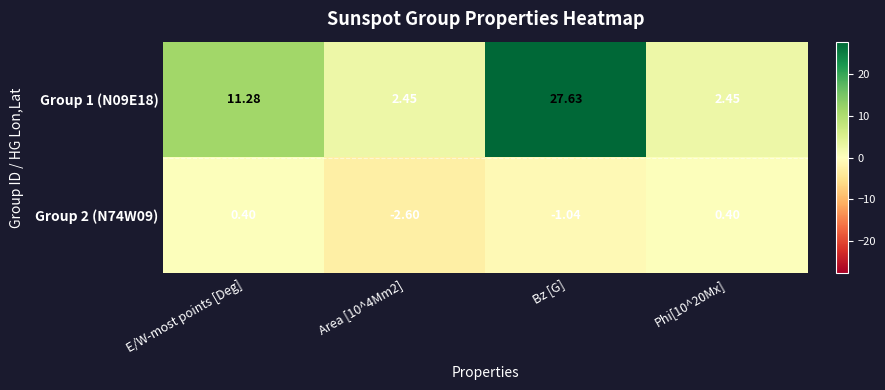

Which category has the highest value in the Group 1 (N09E18) series?

Bz [G]